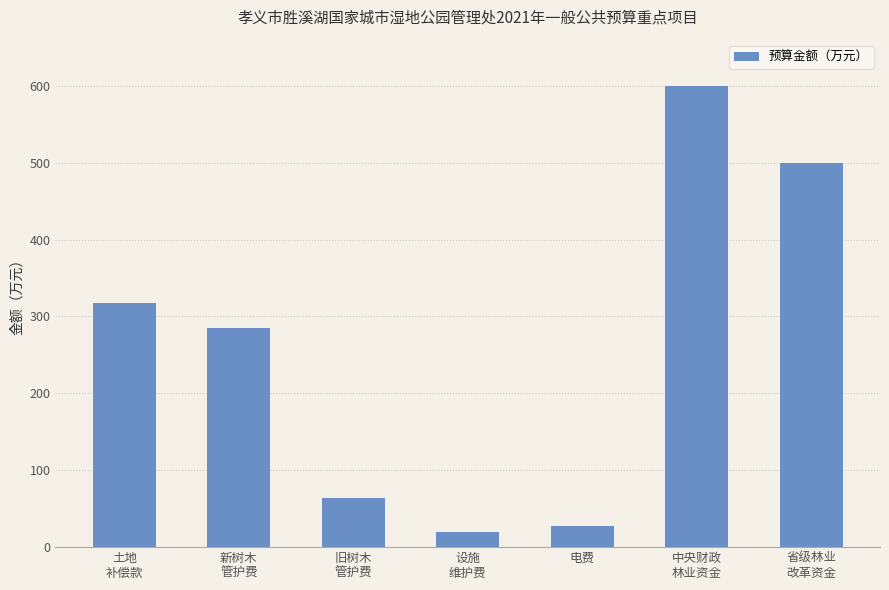

Reading left to right, extract all data points from this chart.

317.0	284.5	64.3	20.0	27.0	600.0	500.0